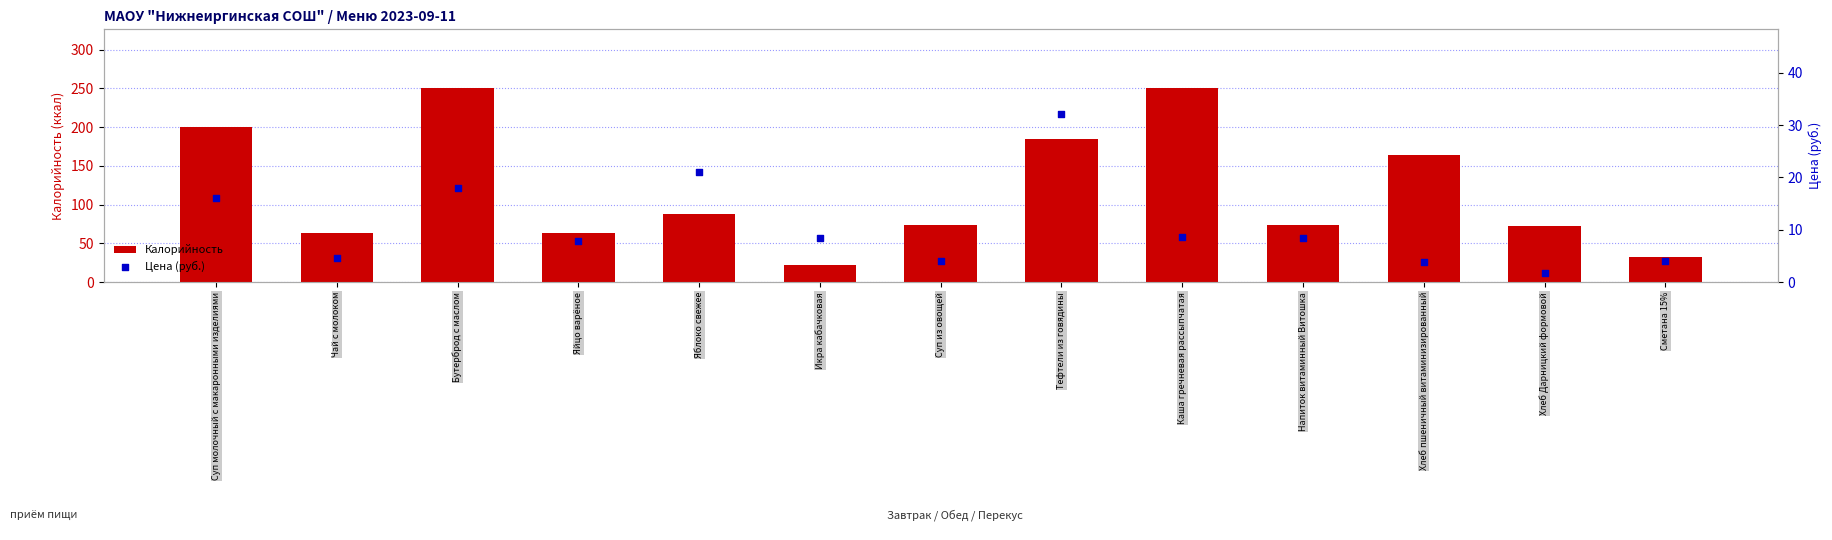

Which series has the largest Y range (max minus min)?

Калорийность